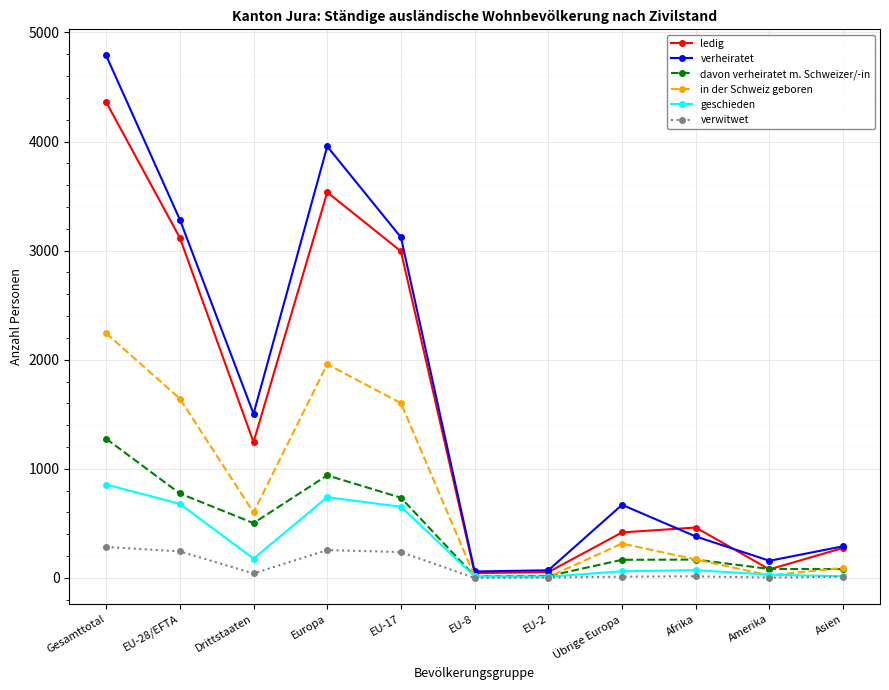

How many categories are shown in the chart?

11